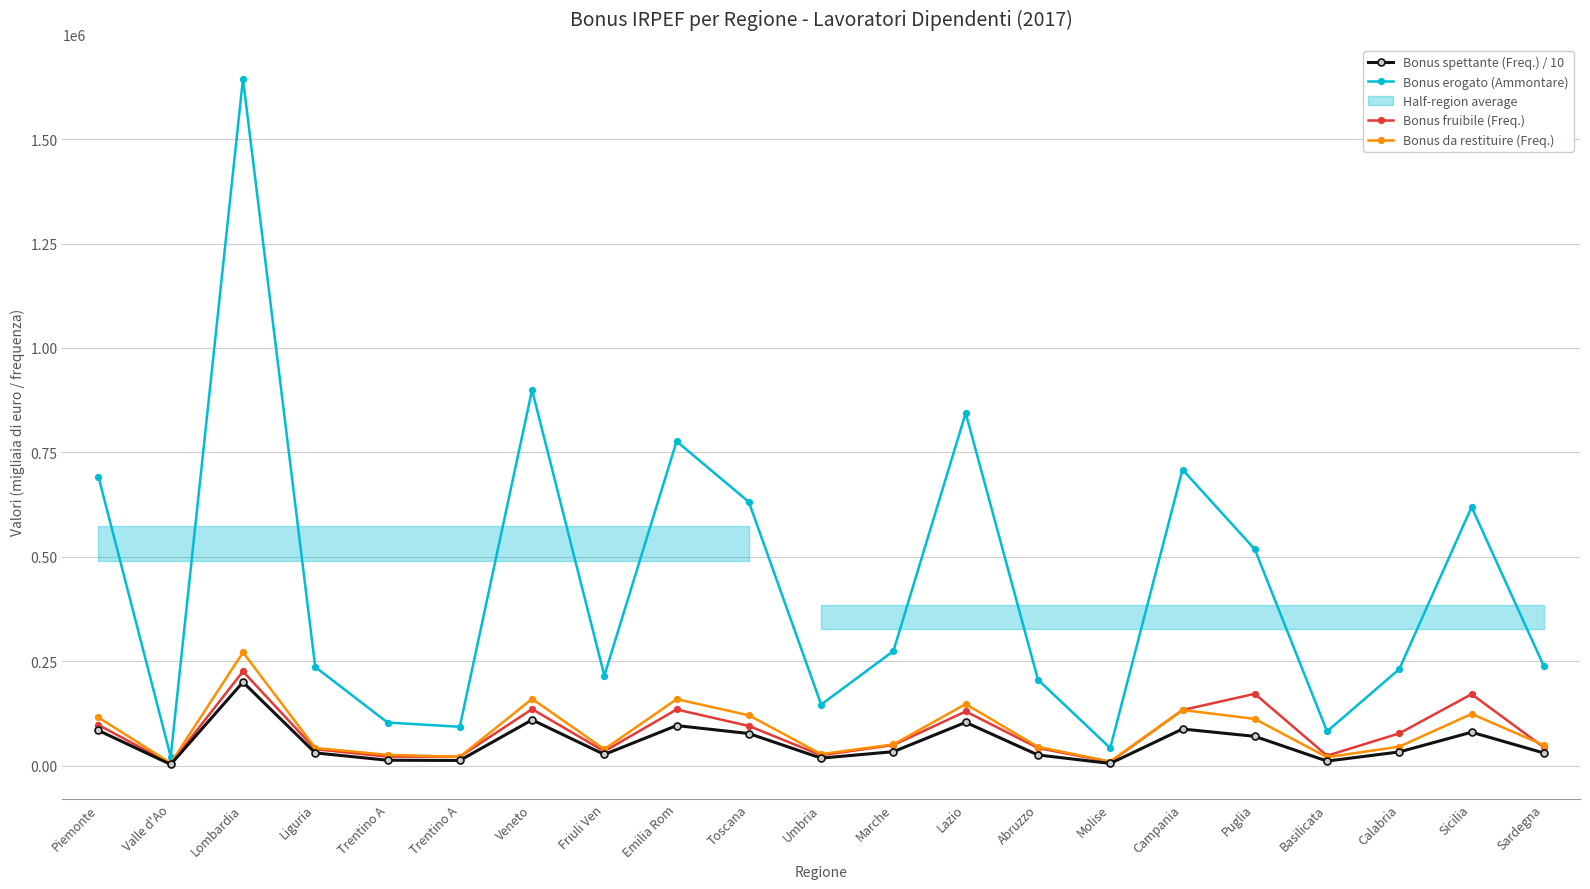

How many data points in Bonus spettante (Freq.) / 10 are above 32716?

11